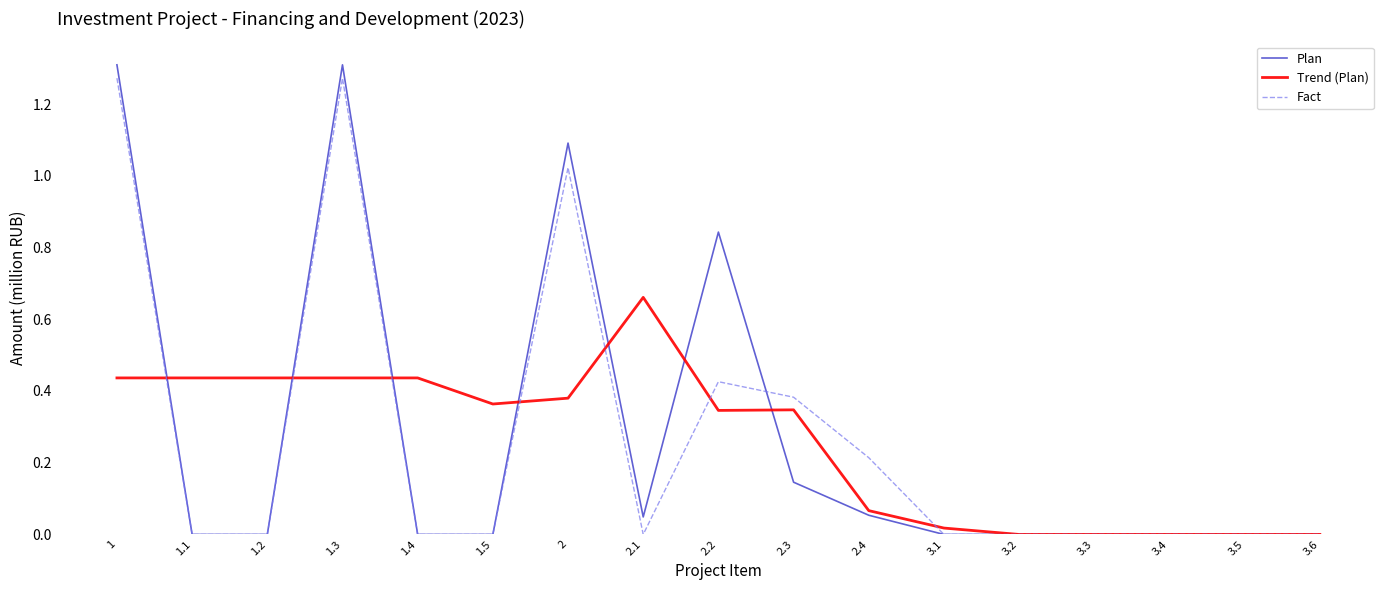

What position from the right is 3.3?

4